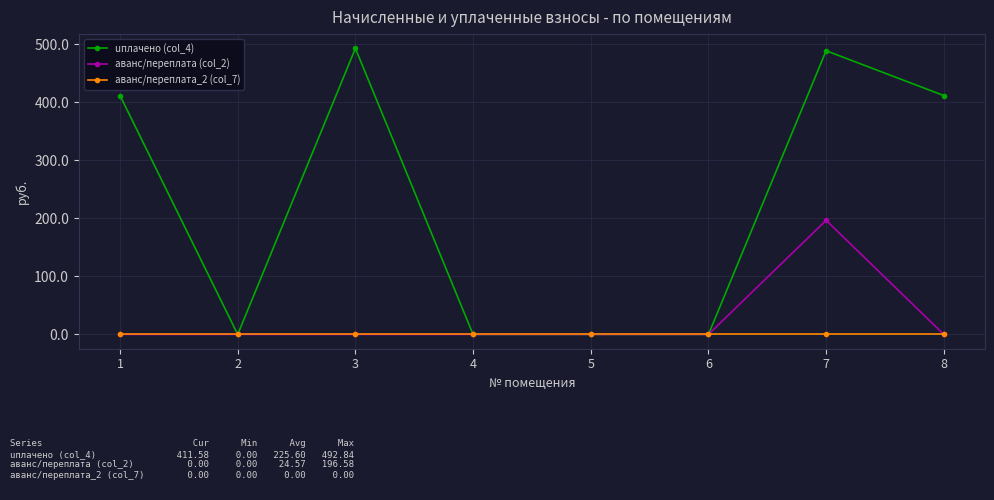

At which category is the sum across all series the highest?

7